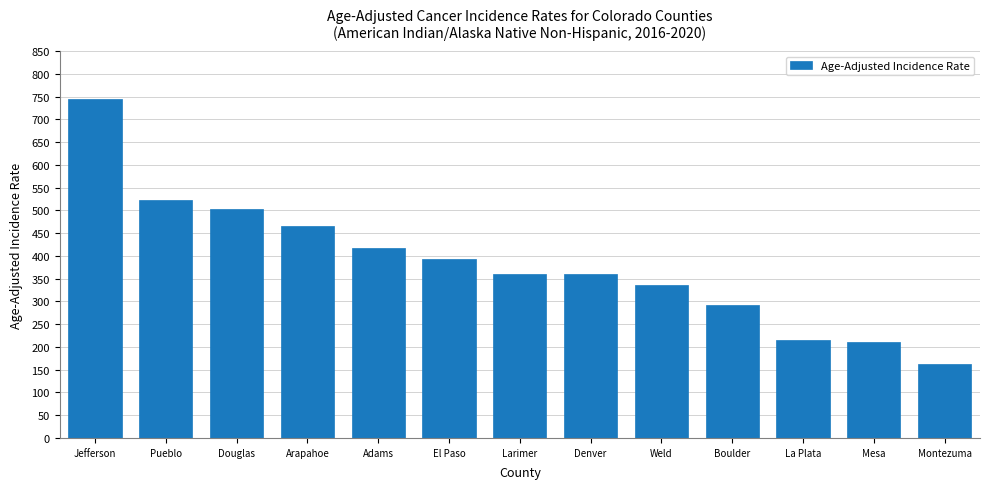

The value at Pueblo is 331.7. True or false?

False